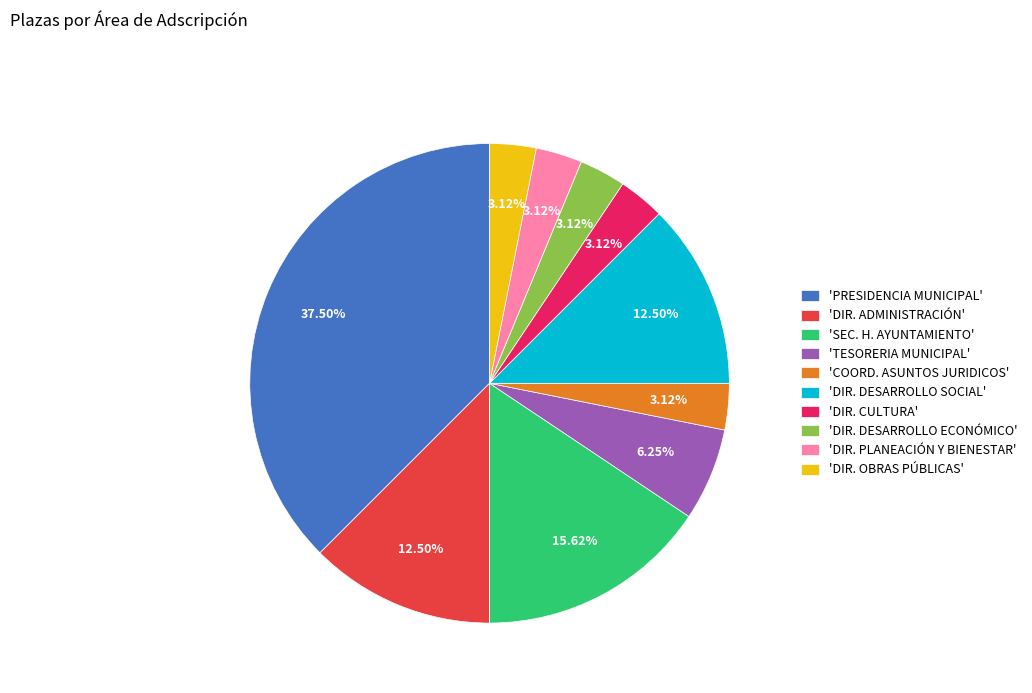

Combined, do 'DIR. CULTURA' and 'COORD. ASUNTOS JURIDICOS' account for over 50%?

No